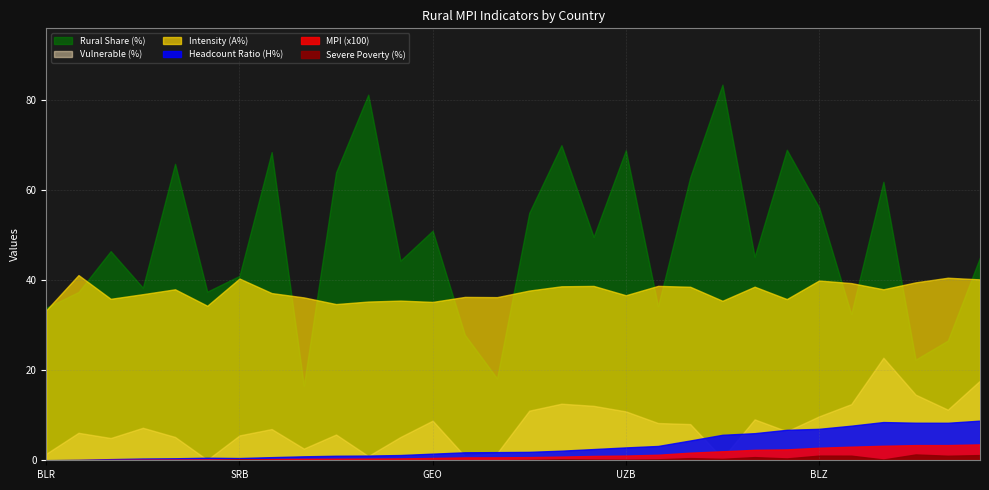

True or false: Rural Share (%) has more than 0 interior local peaks.

True